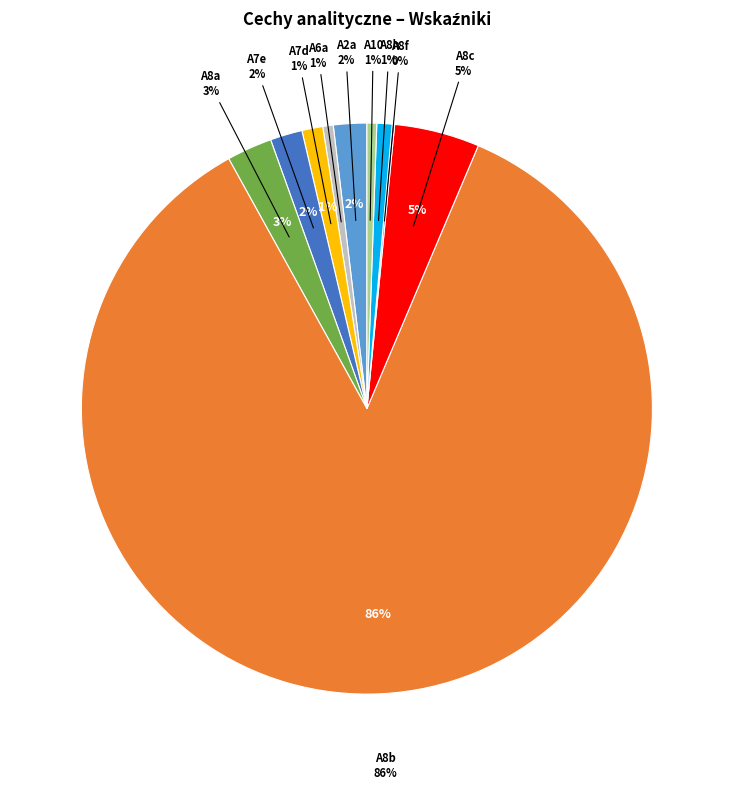

Does any single category account for the majority?

Yes